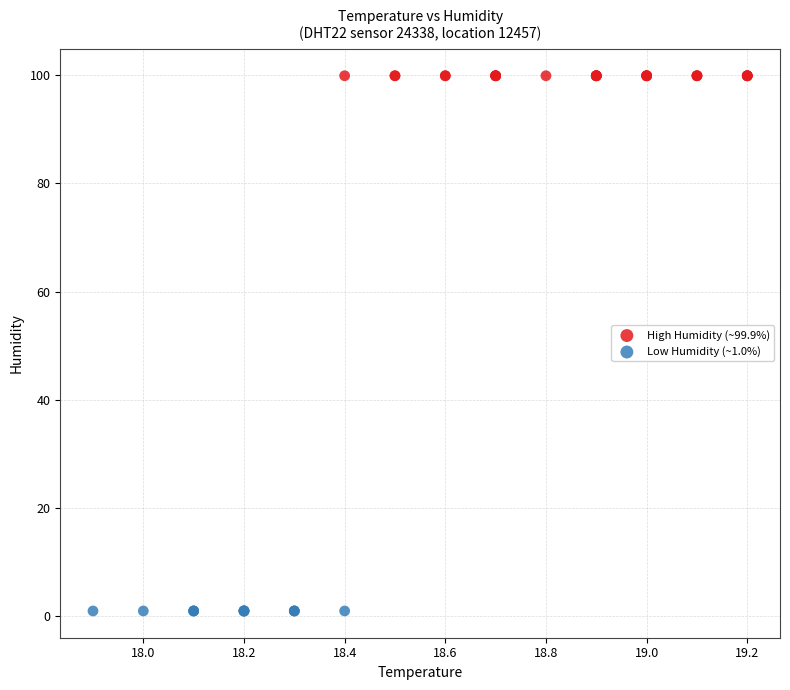

Which series contains the highest Y value?

High Humidity (~99.9%)